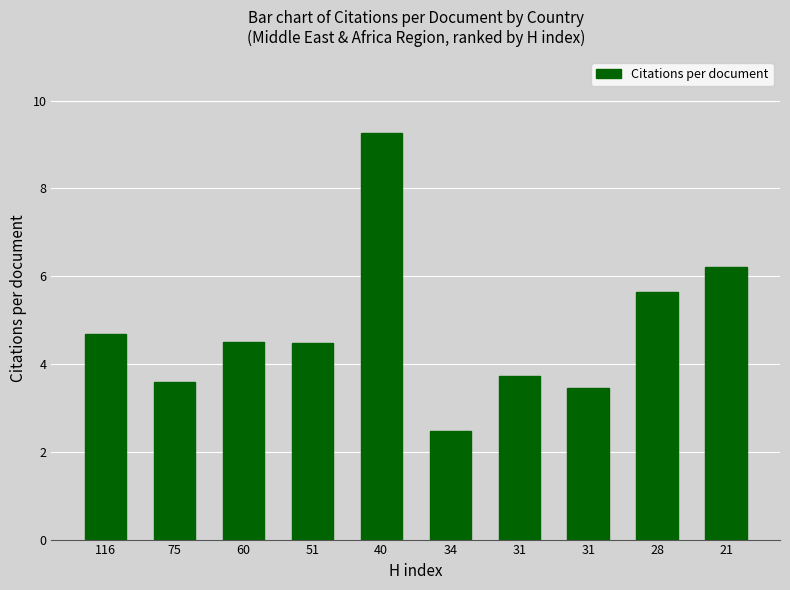

Between 21 and 51, which is larger?

21